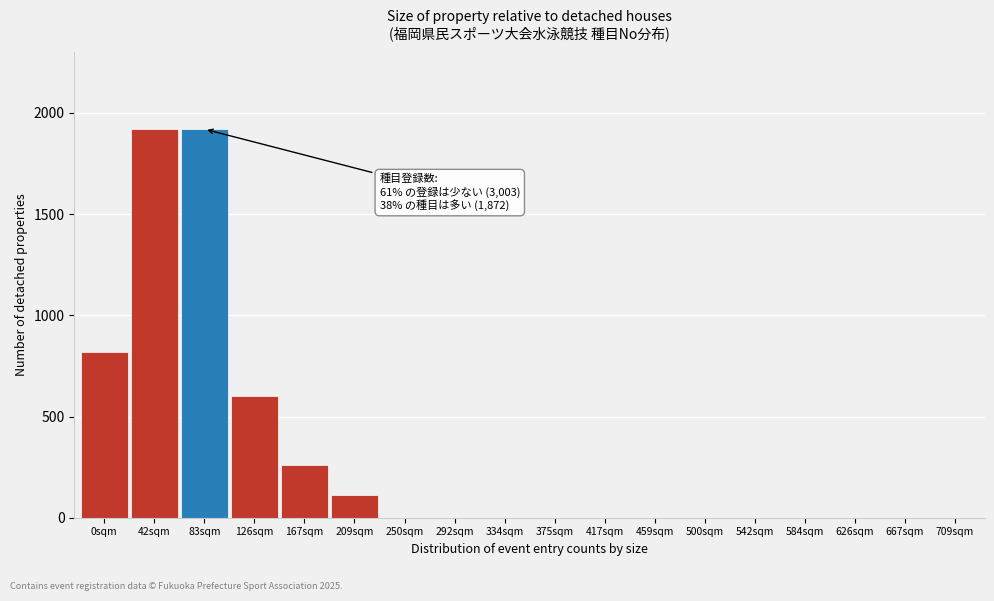

Reading left to right, list all the values displayed in this chart.

0sqm=820	42sqm=1920	83sqm=1920	126sqm=600	167sqm=260	209sqm=110	250sqm=0	292sqm=0	334sqm=0	375sqm=0	417sqm=0	459sqm=0	500sqm=0	542sqm=0	584sqm=0	626sqm=0	667sqm=0	709sqm=0